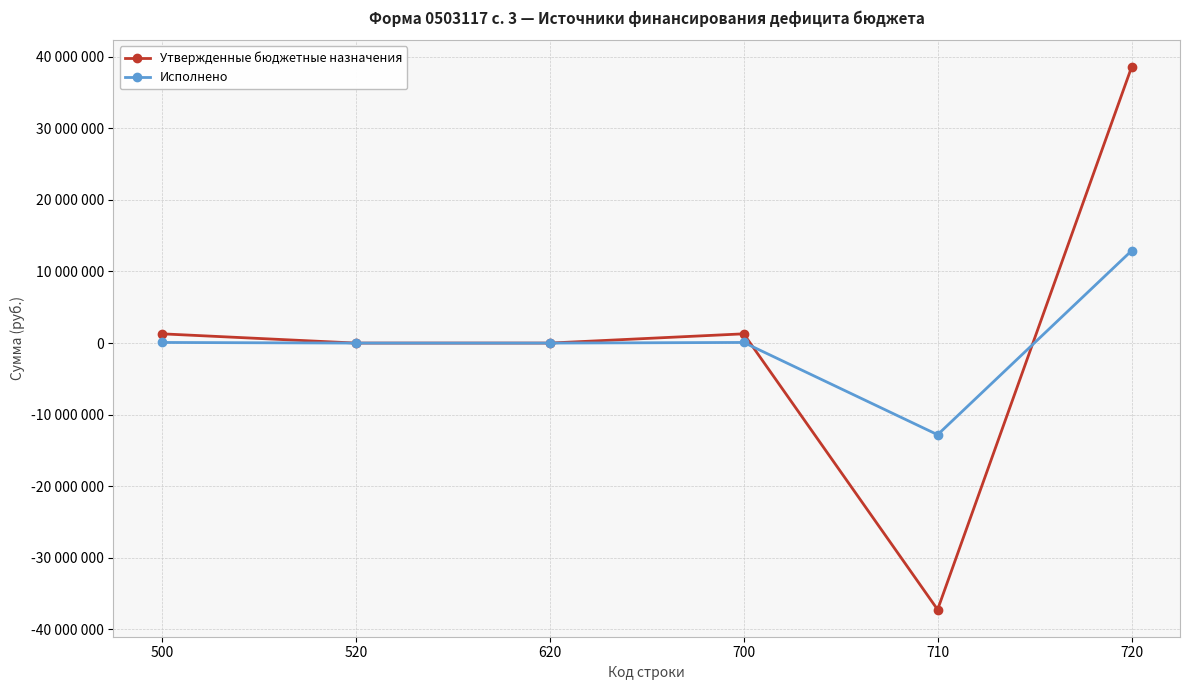

What is the approximate value of Утвержденные бюджетные назначения at 700?

1292070.4